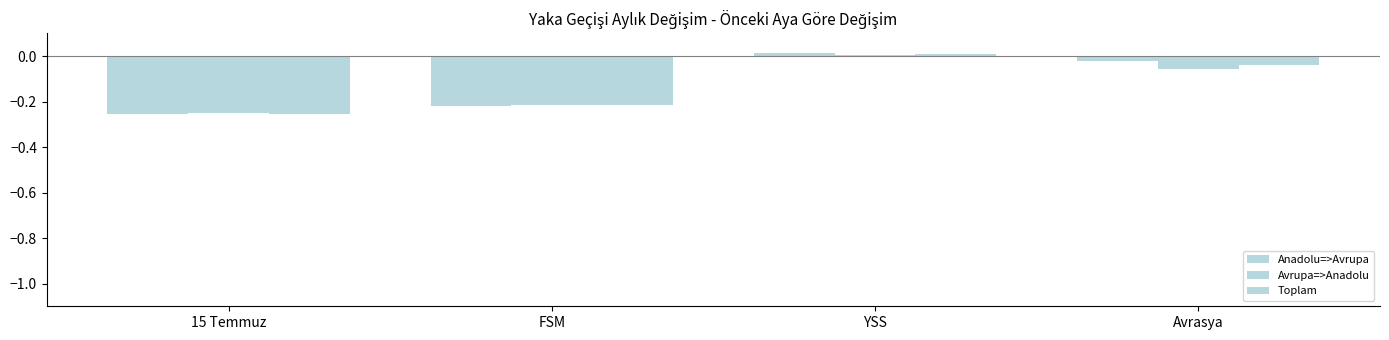

How many bars are there in each group?

3